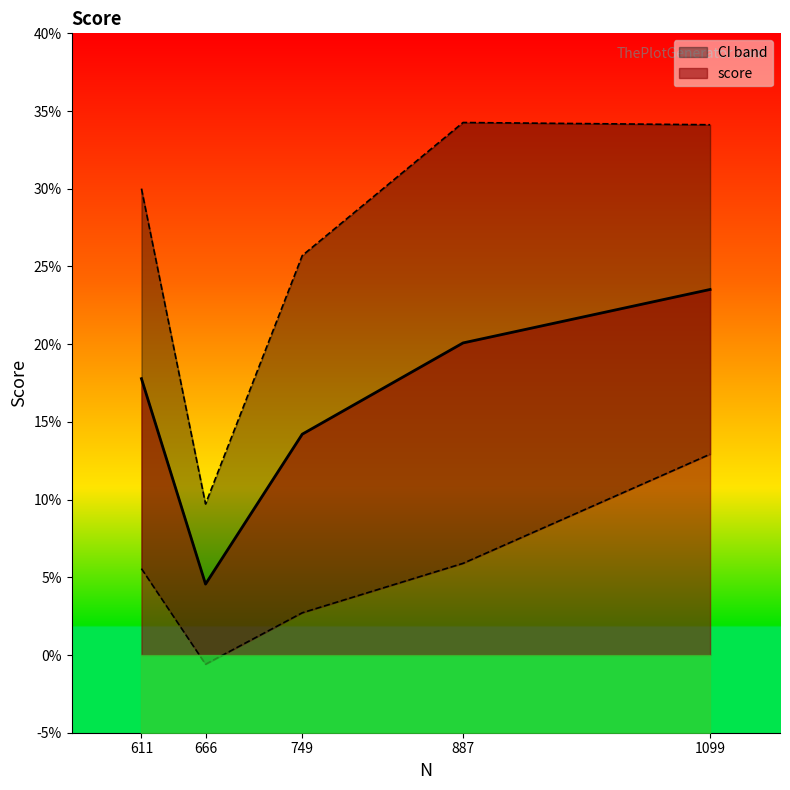

True or false: score_ci_min has more than 0 interior local peaks.

False